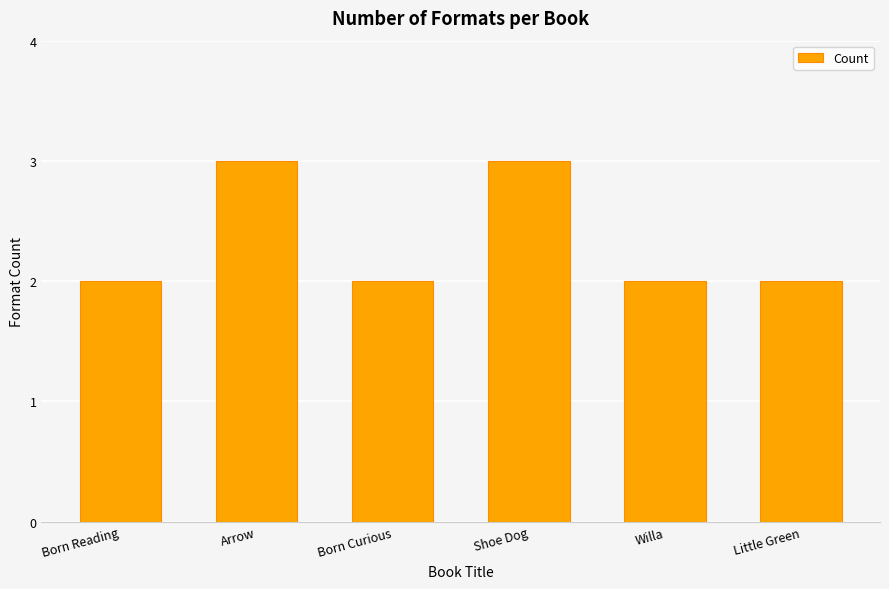

Approximately how many times larger is the value at Born Reading compared to Arrow?

0.7